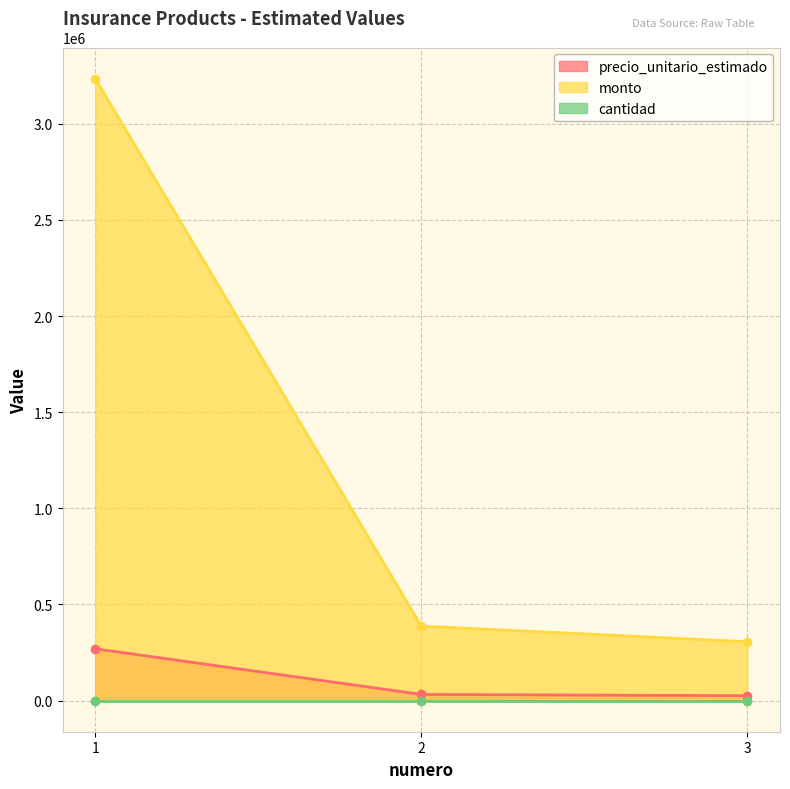

Is the value of precio_unitario_estimado at 3 greater than the value of monto at 1?

No